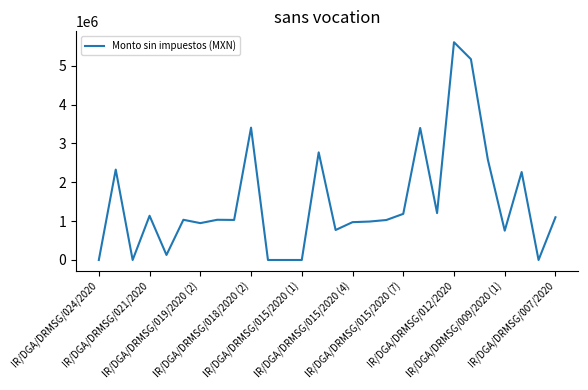

What is the maximum value shown in the chart?

5602550.0